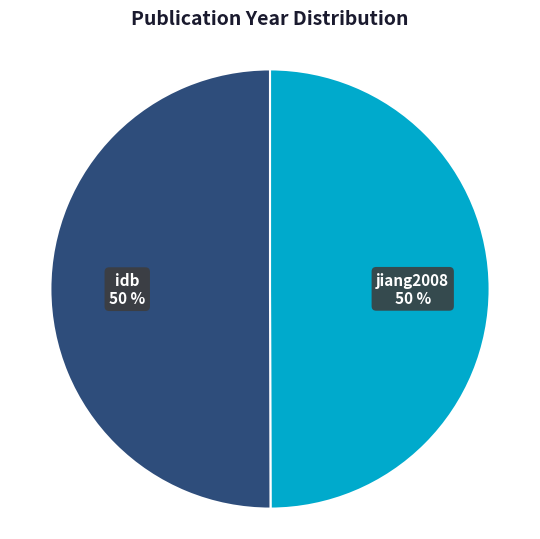

To the nearest percent, what is the average slice percentage?

50%